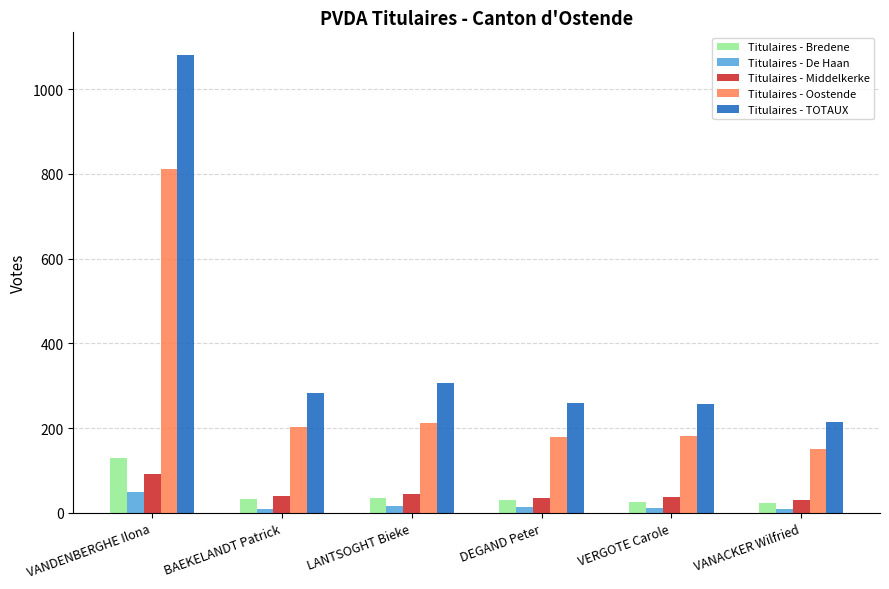

Which series has the largest range (max minus min)?

Titulaires - TOTAUX